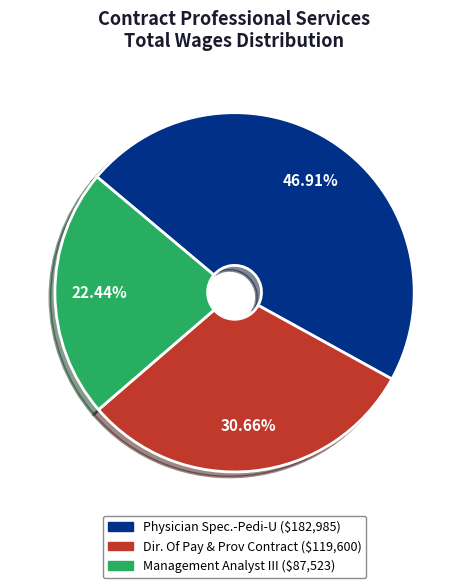

The Dir. Of Pay & Prov Contract slice represents 31% of the pie. True or false?

True